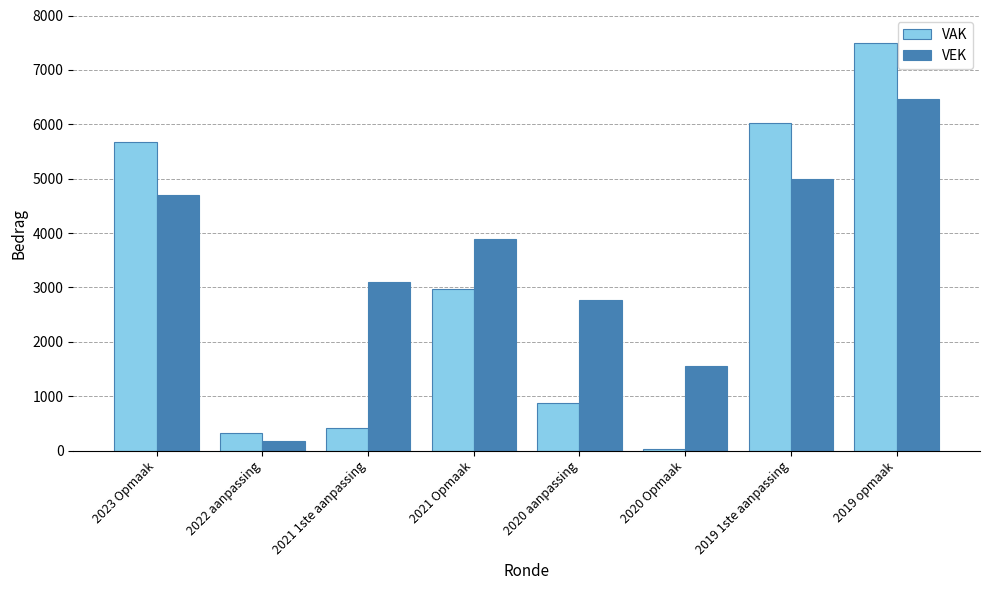

Is the value of VAK at 2022 aanpassing greater than the value of VEK at 2021 1ste aanpassing?

No